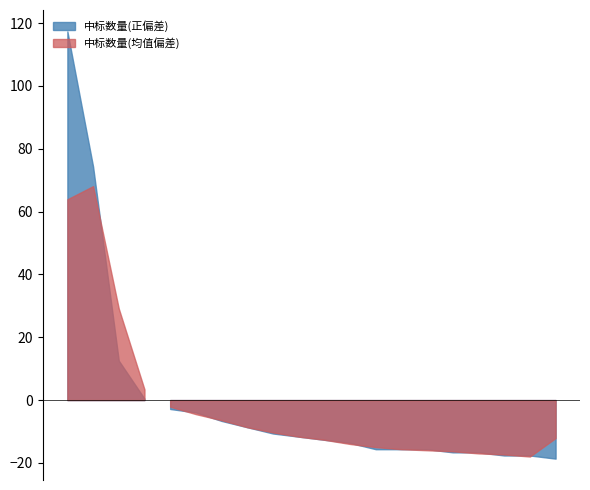

True or false: the data has more than 2 interior local peaks.

False